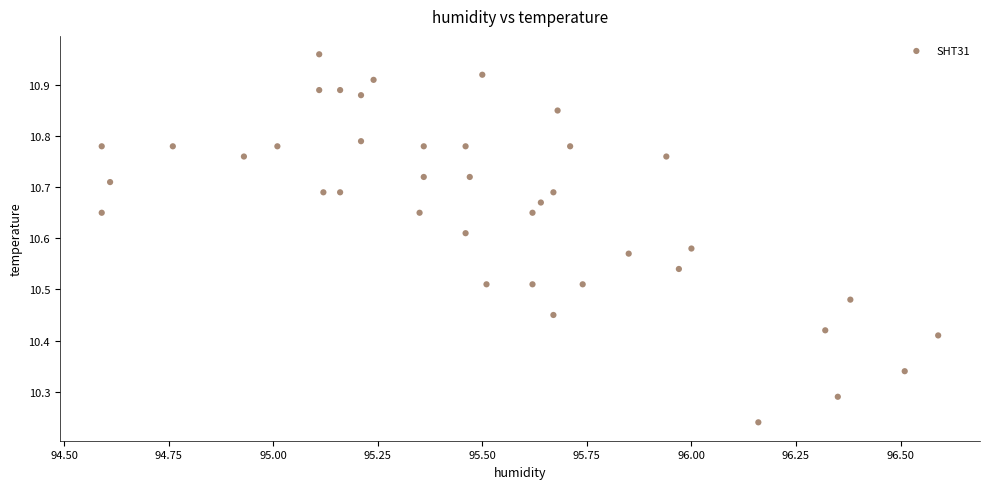

What is the range of X values (max minus min)?

2.0